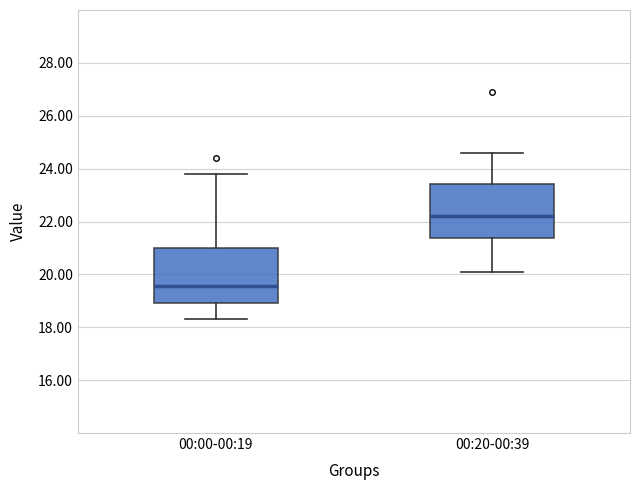

Reading left to right, transcribe this box plot: for each box, give where its median line is, the range the box spans, and where its two whiskers end, as read against the y-axis. The values are not printed on the chart, so give them approximately, as read against the axis.

00:00-00:19: median 19.6, box 19.0 to 21.0, whiskers 18.4 to 23.8
00:20-00:39: median 22.2, box 21.4 to 23.4, whiskers 20.2 to 24.6